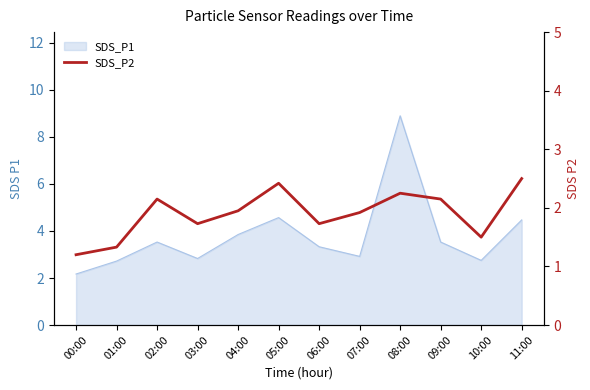

True or false: the data shows 0.9 at 02:00.

False